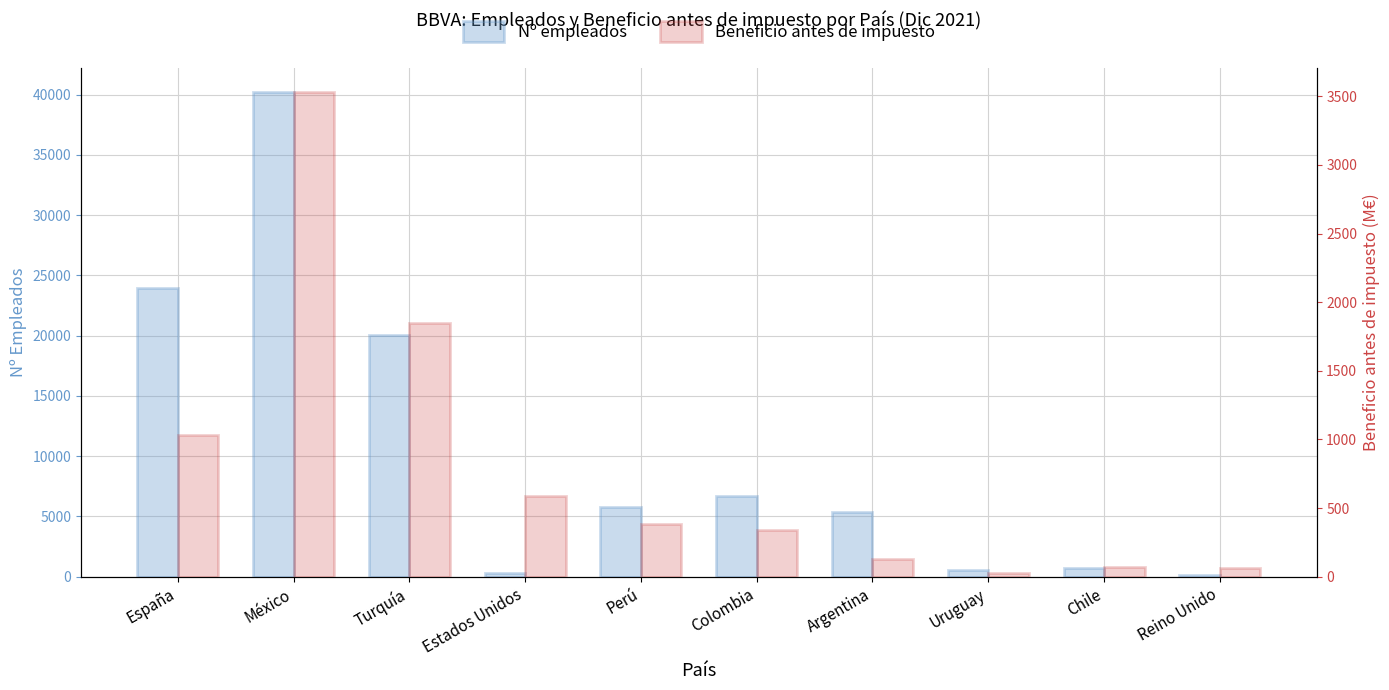

Is the value of Beneficio antes de impuesto at Turquía greater than the value of Nº empleados at Argentina?

No